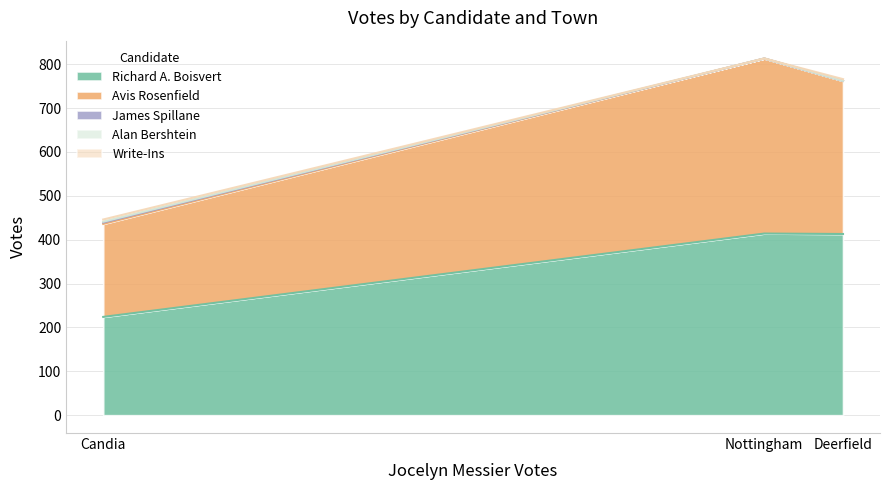

True or false: Richard A. Boisvert has a value of 177 at Deerfield.

False